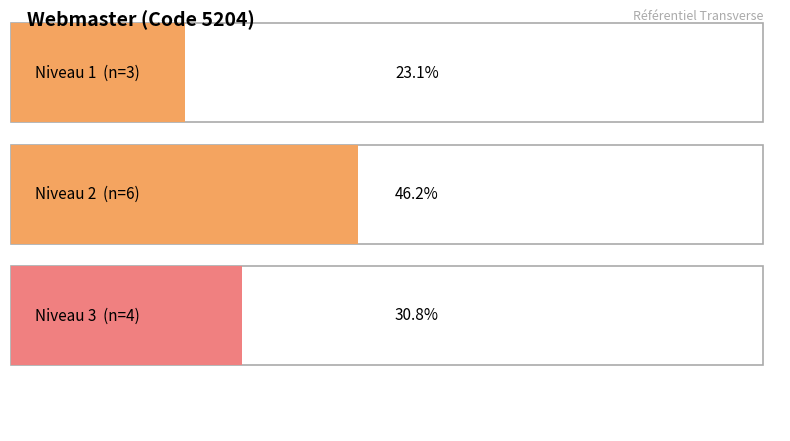

At which label does the data first exceed 2?

3